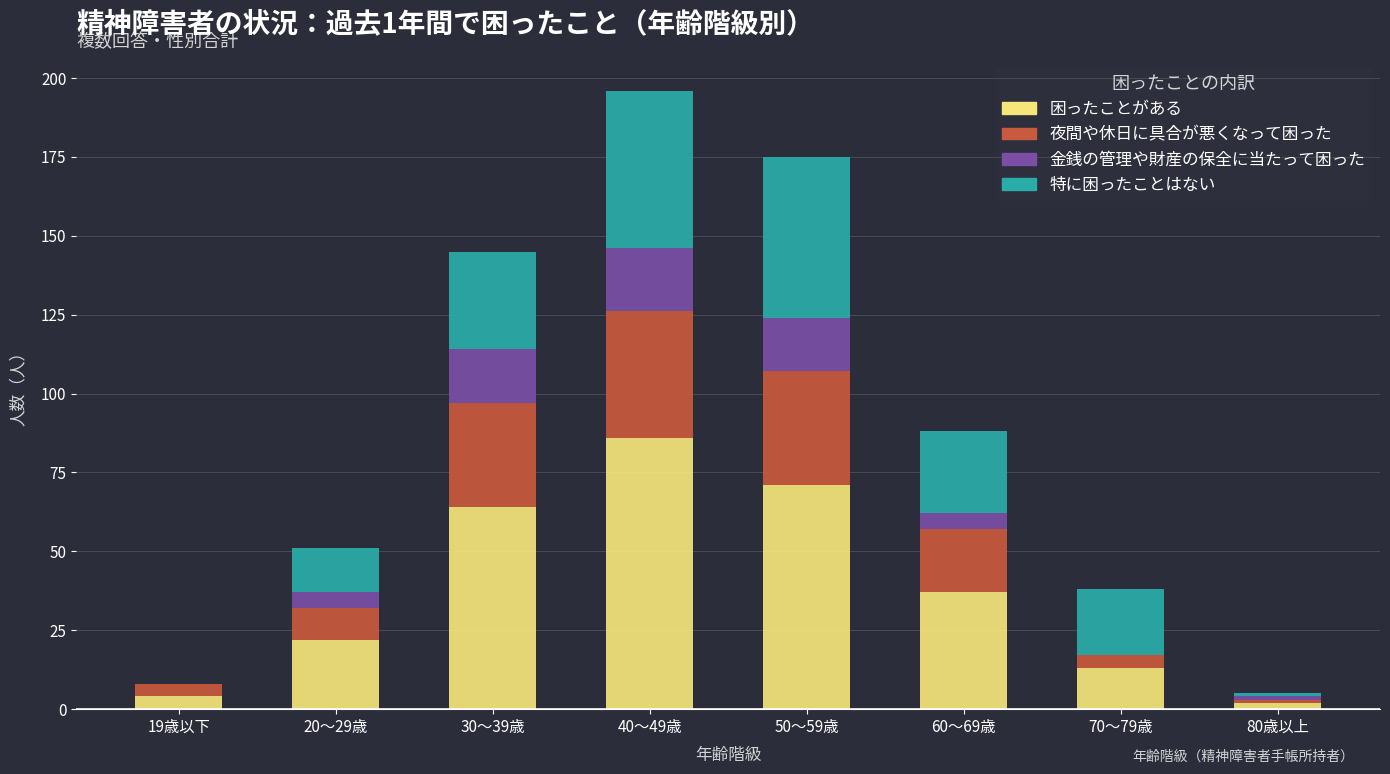

At which label does 困ったことがある reach its peak?

40～49歳